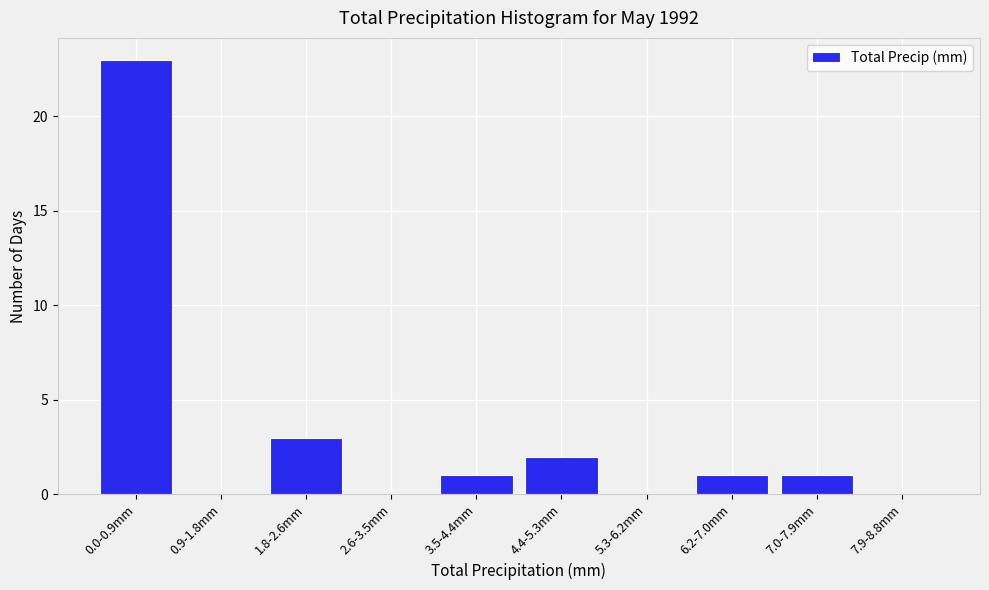

Reading left to right, list all the values displayed in this chart.

0.0-0.9mm=23	0.9-1.8mm=0	1.8-2.6mm=3	2.6-3.5mm=0	3.5-4.4mm=1	4.4-5.3mm=2	5.3-6.2mm=0	6.2-7.0mm=1	7.0-7.9mm=1	7.9-8.8mm=0